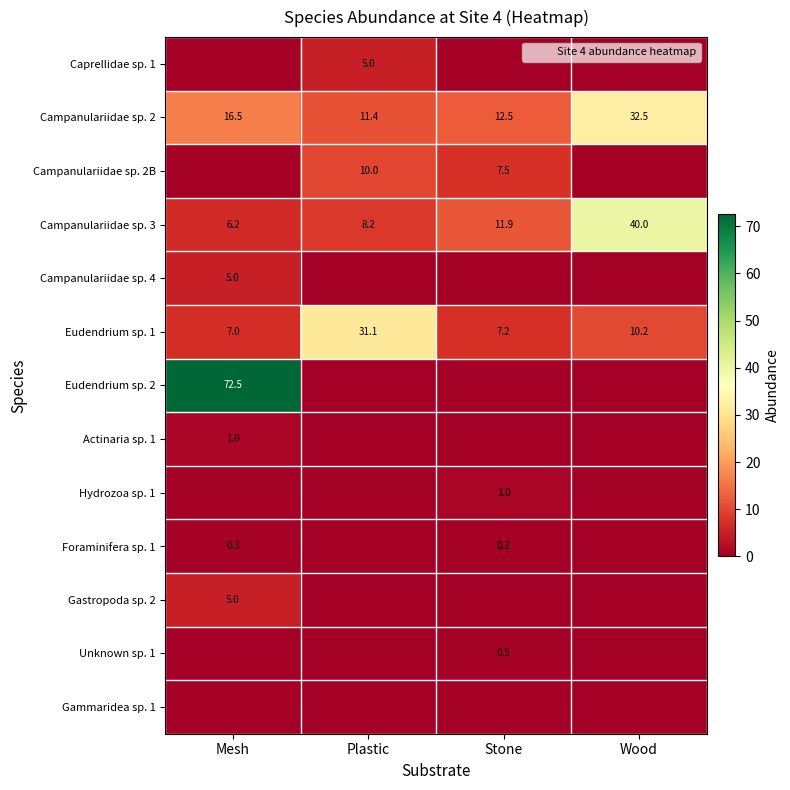

Which series has the widest spread of values?

Eudendrium sp. 2